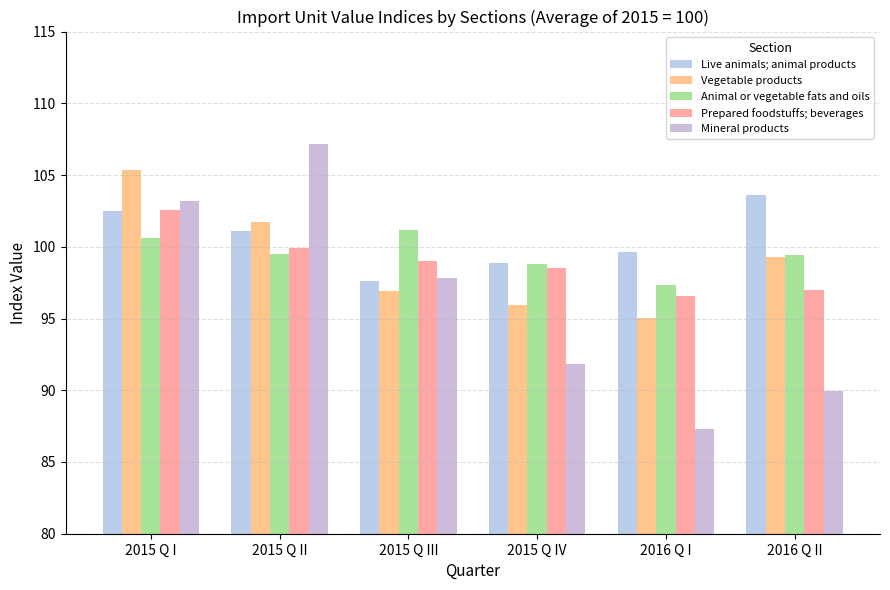

Does the chart contain any negative values?

No